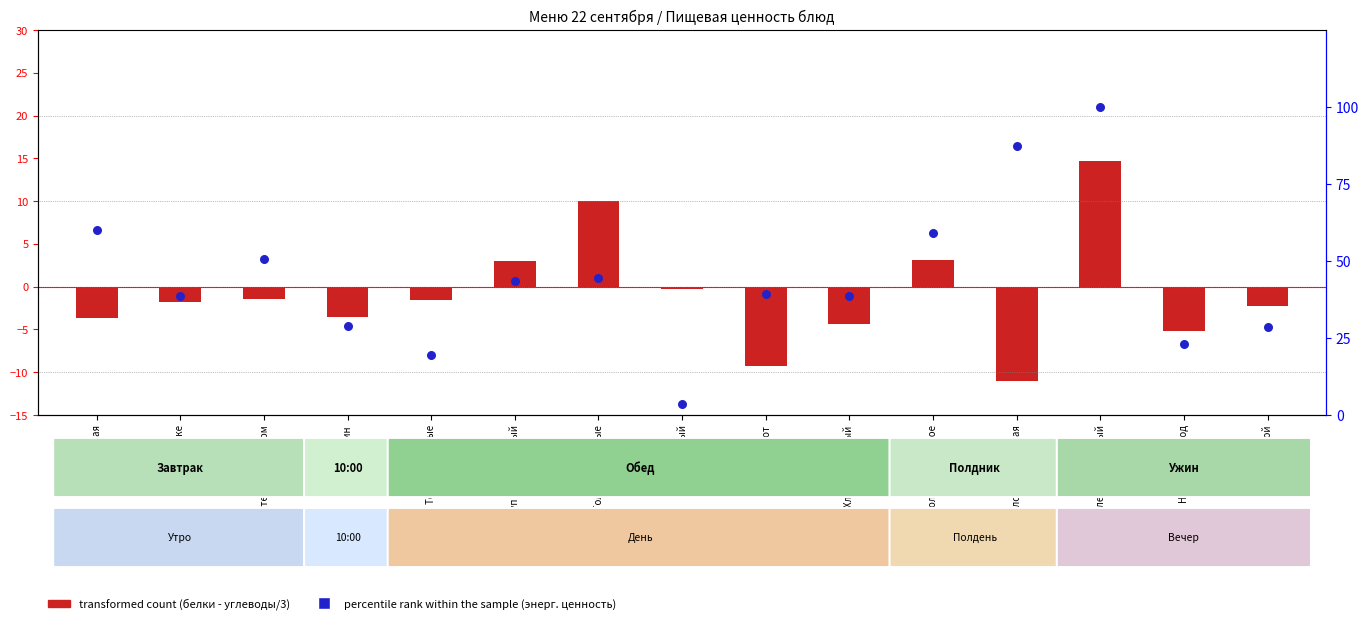

Which series has the widest spread of Y values?

percentile rank within the sample